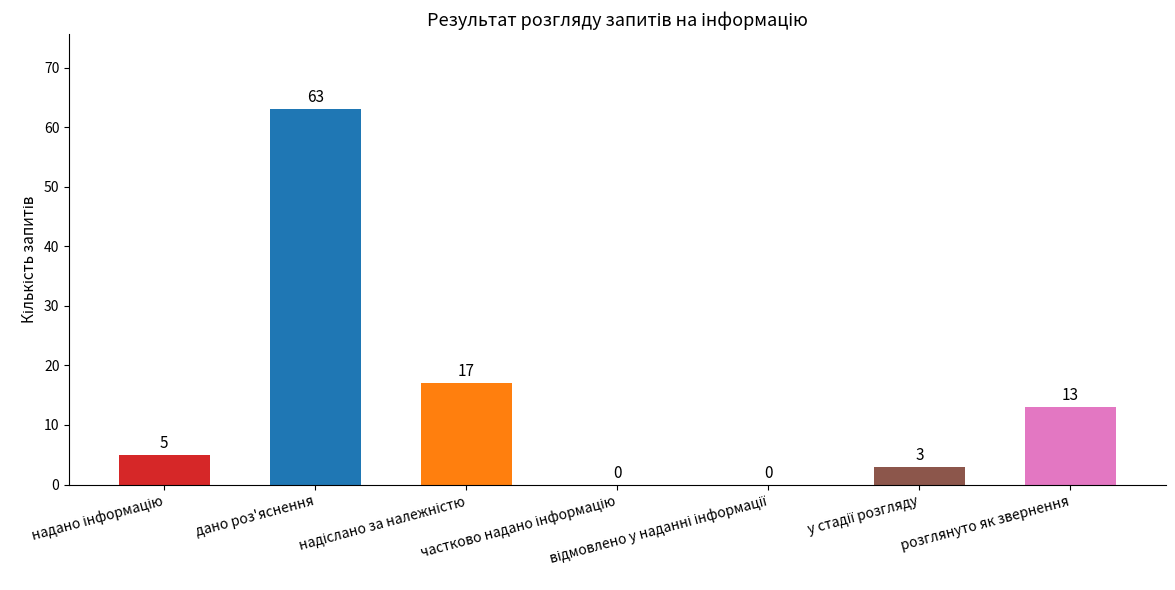

The value at дано роз'яснення is 29. True or false?

False